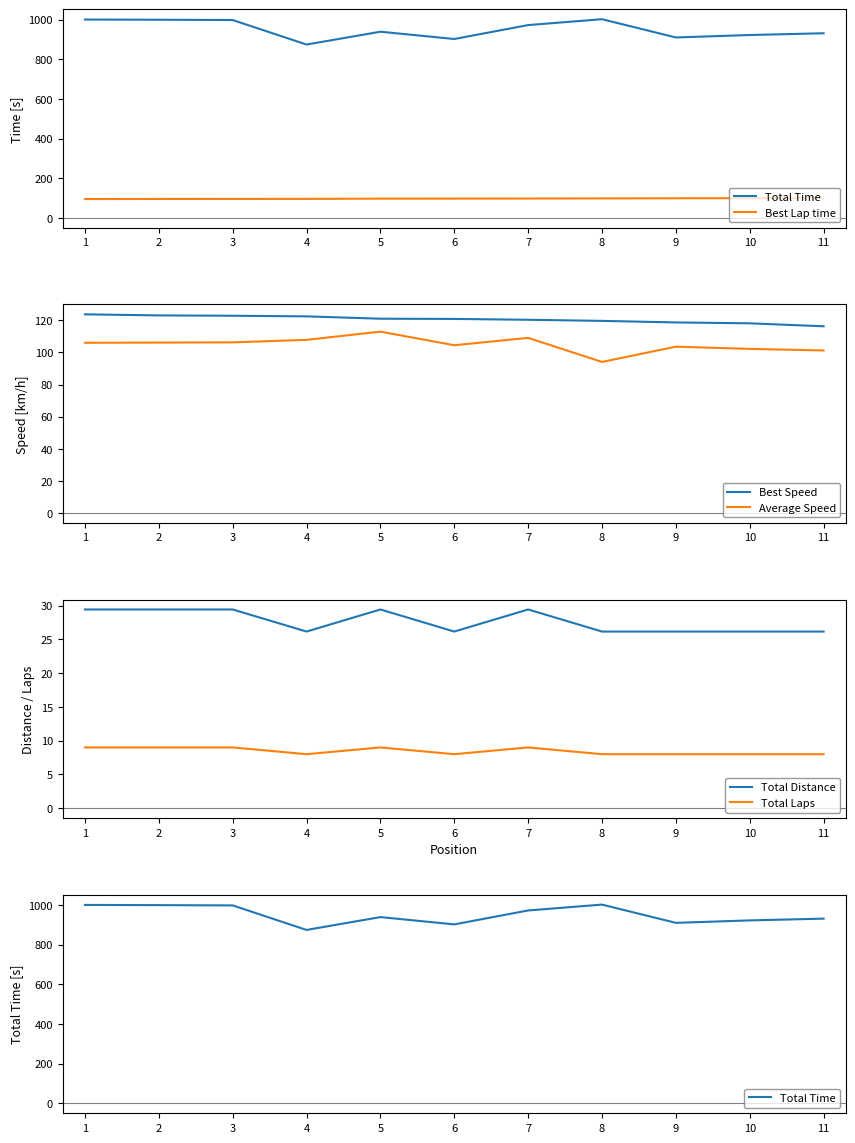

True or false: Total Time and Total Distance intersect in this chart.

False